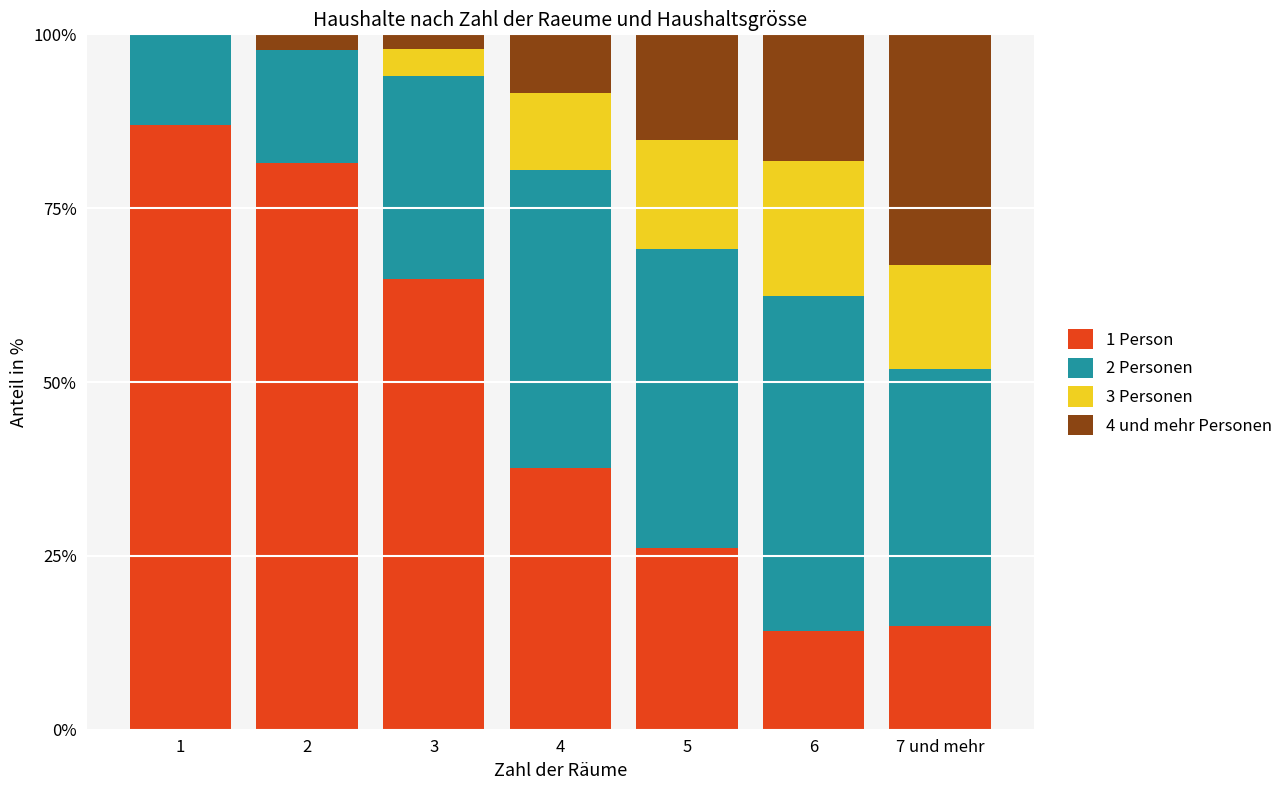

What is the total value across all series at 1?

100.0